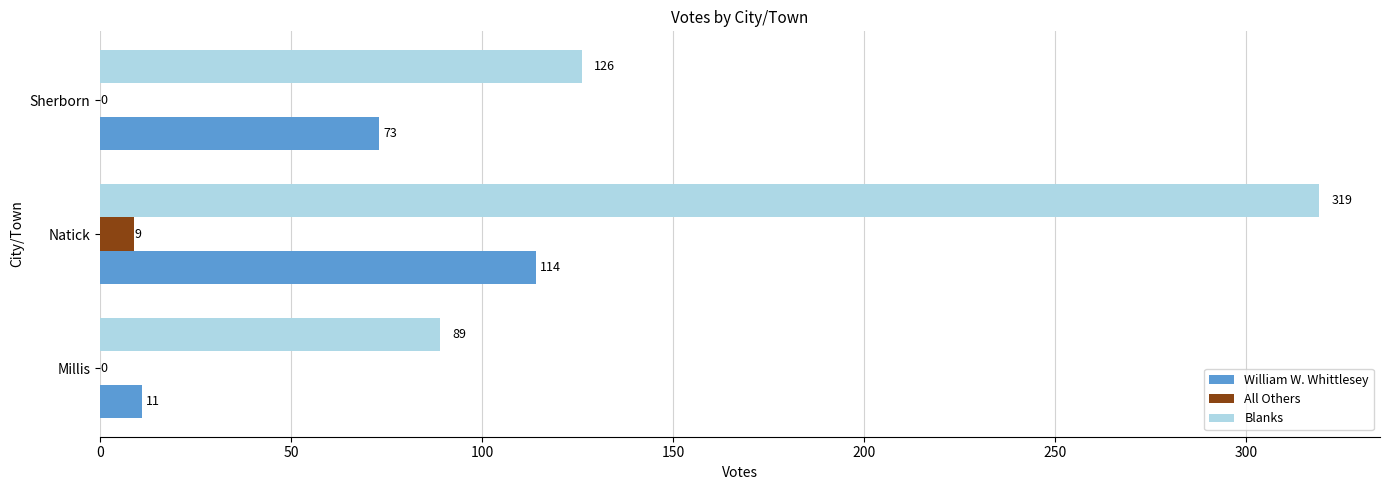

What is the total value across all series at Millis?

100